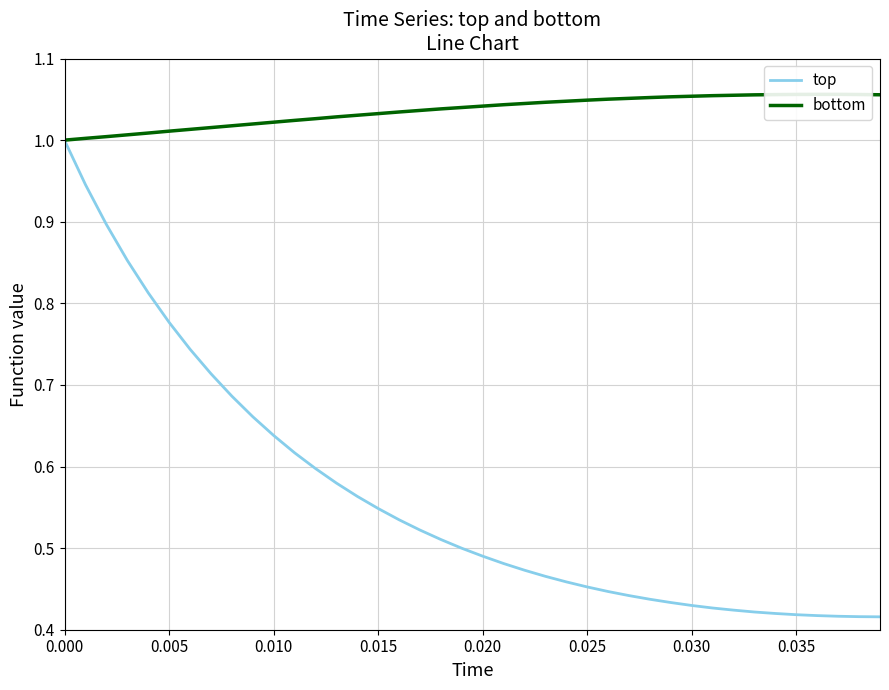

What is the maximum value for top?

1.0